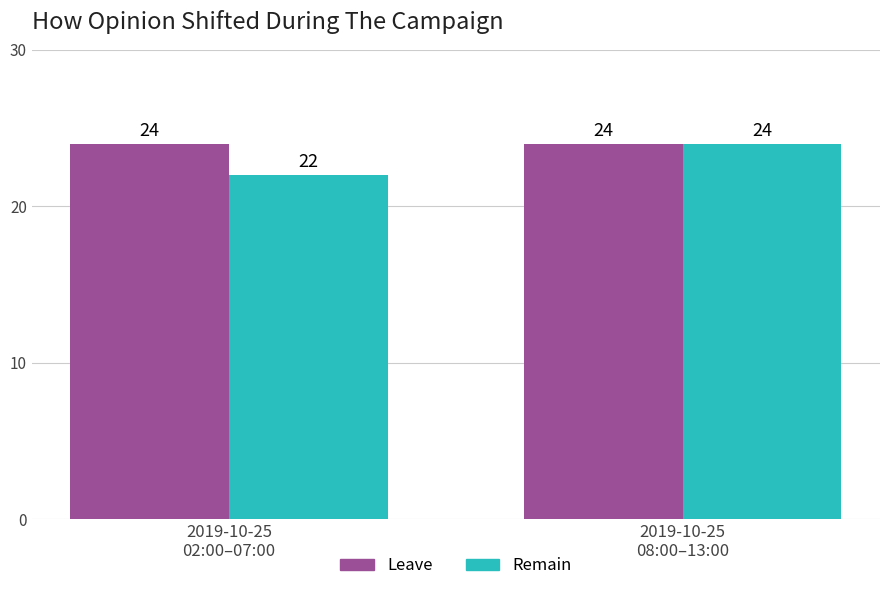

List the series in order of their overall mean, highest first.

Leave, Remain